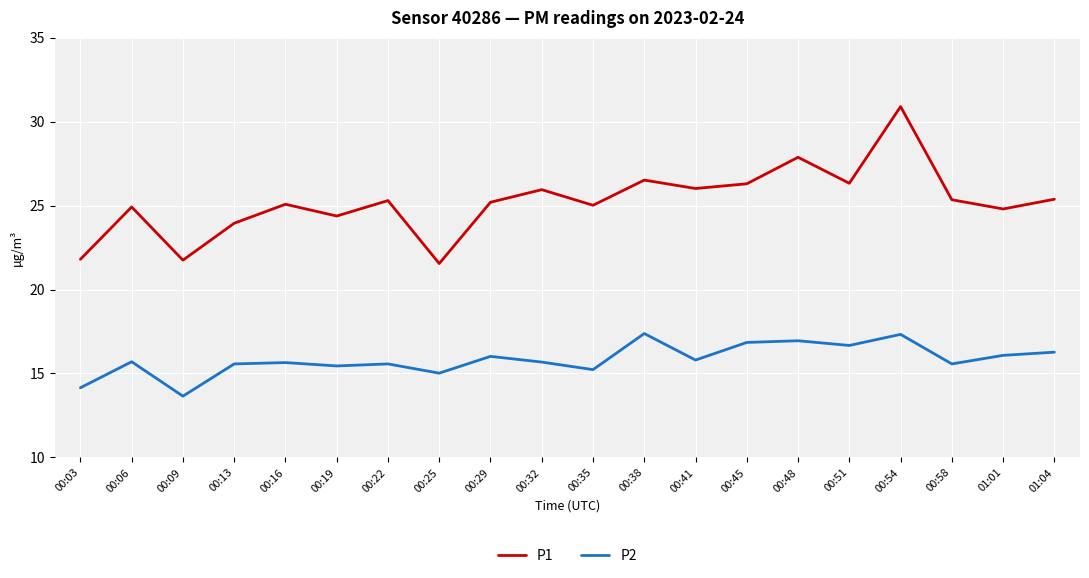

List the series in order of their peak value, lowest first.

P2, P1